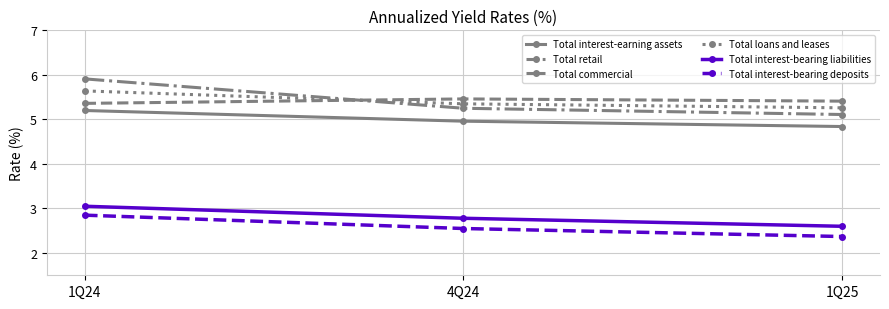

What is the label of the 3rd point from the left?

1Q25